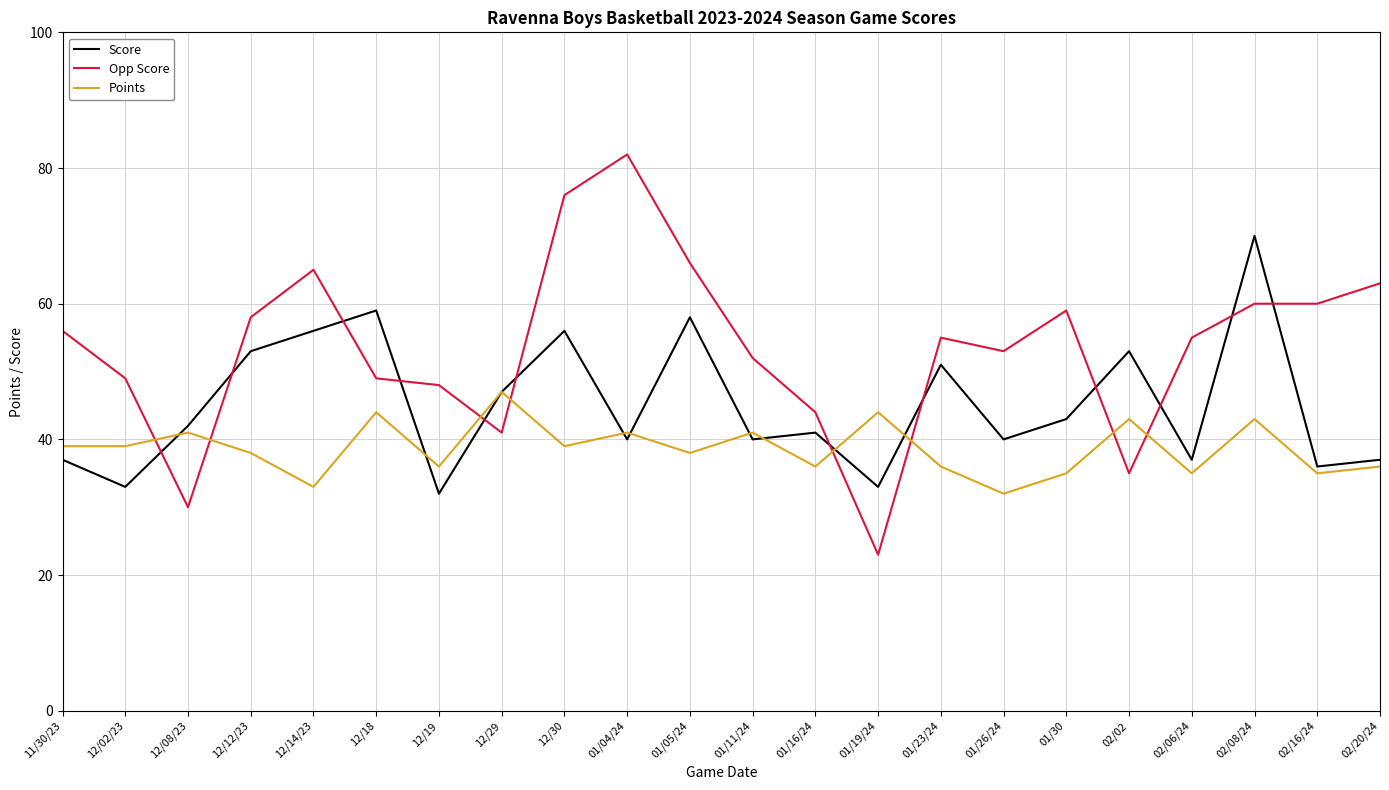

The value of Points at 01/26/24 is 32. True or false?

True